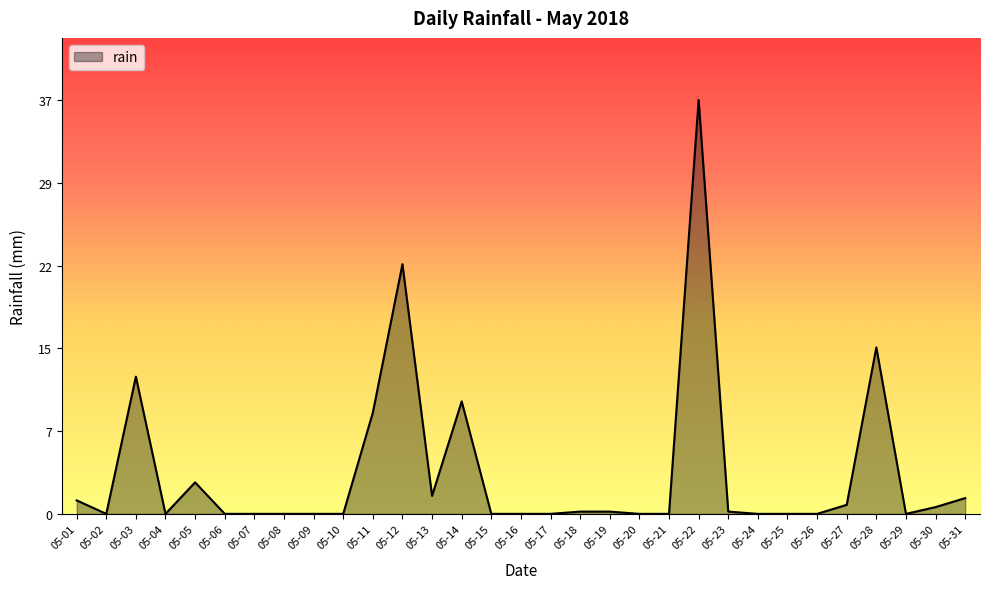

At which category does the data reach its first local peak?

05-03